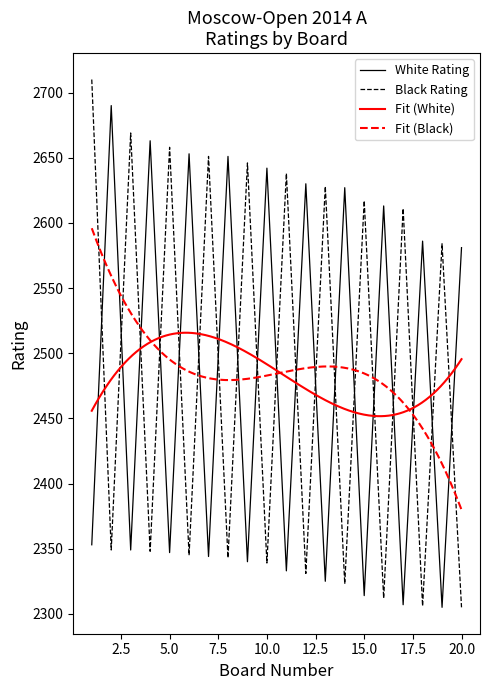

At which label is Black Rating closest to 2507?

19